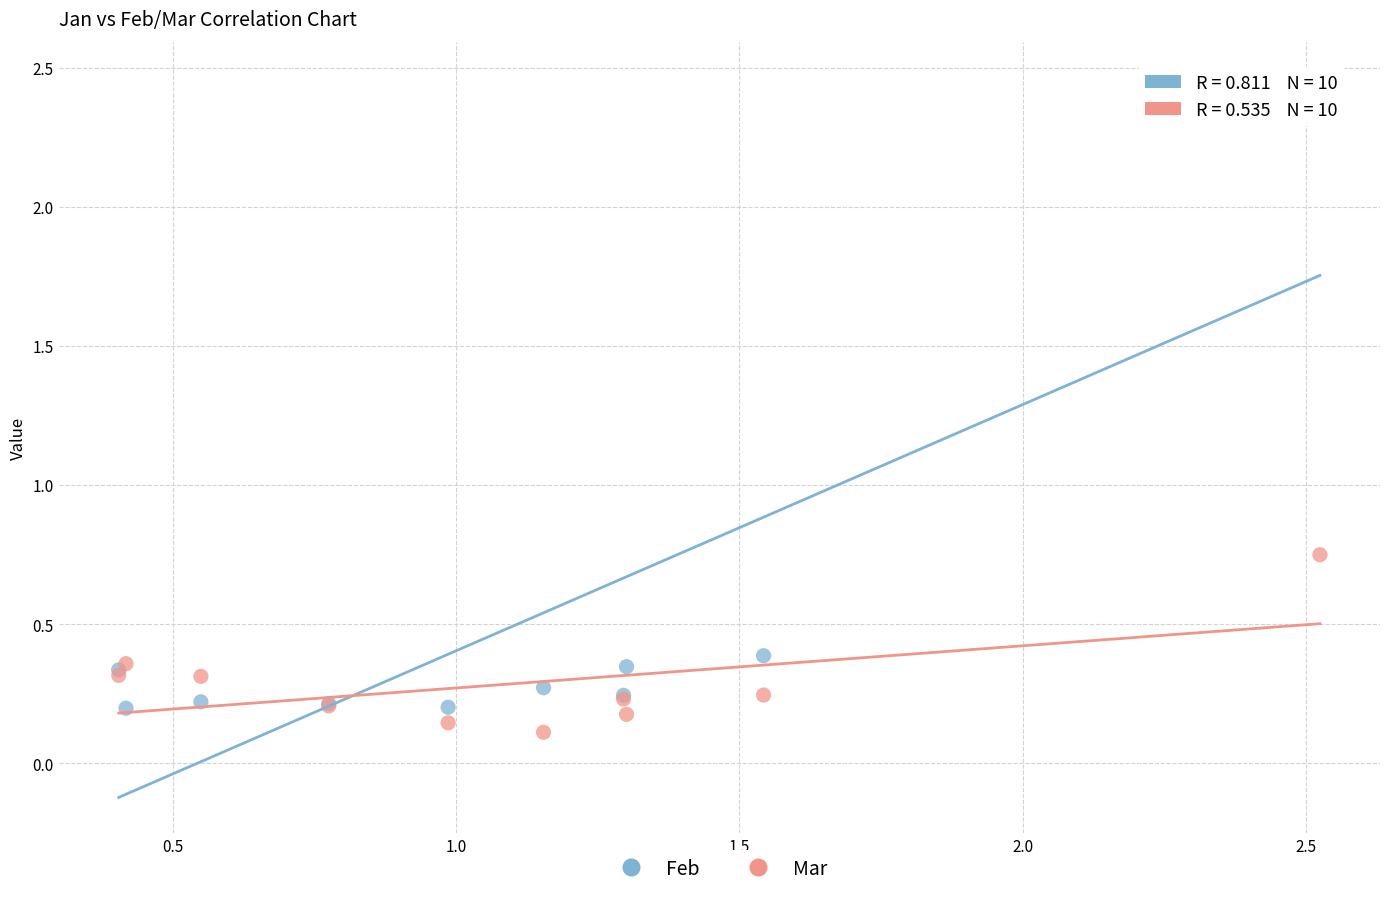

Which series contains the highest Y value?

Feb